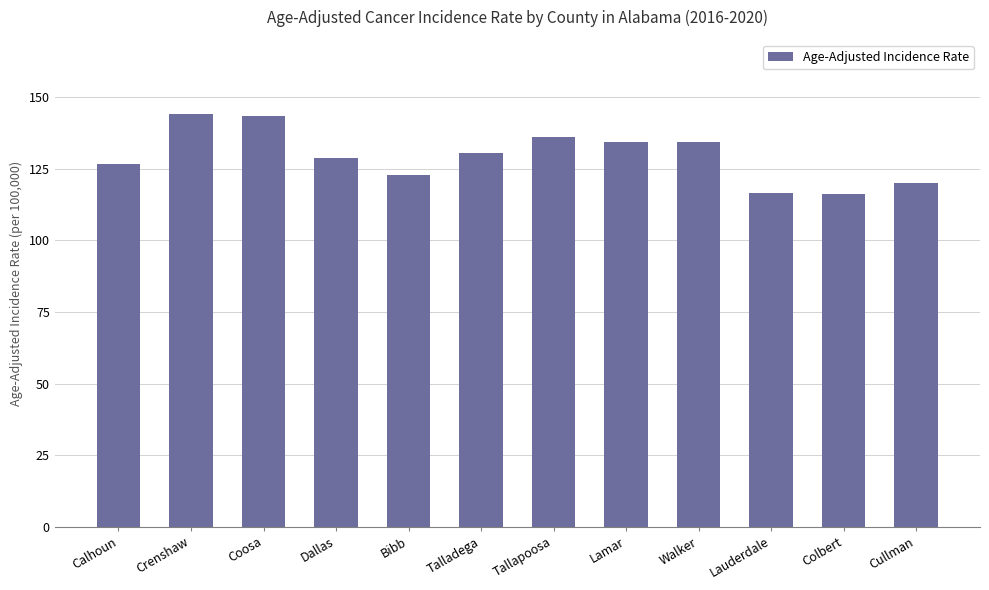

What is the change in value from Calhoun to Talladega?

+3.9